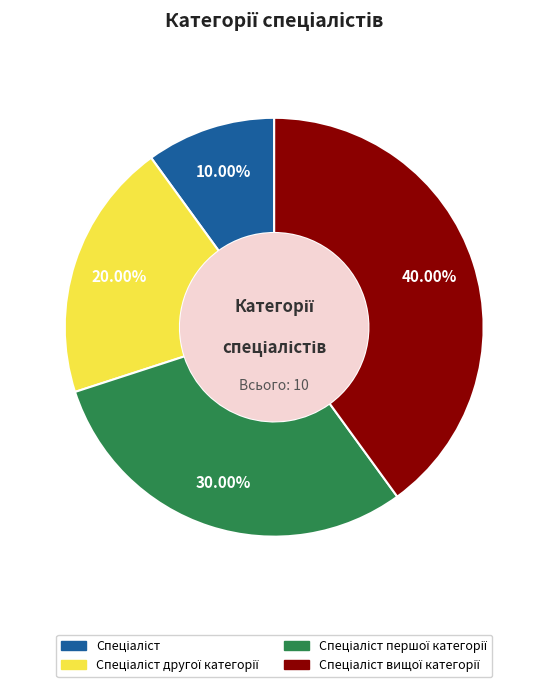

Is there any slice that represents more than half of the pie?

No